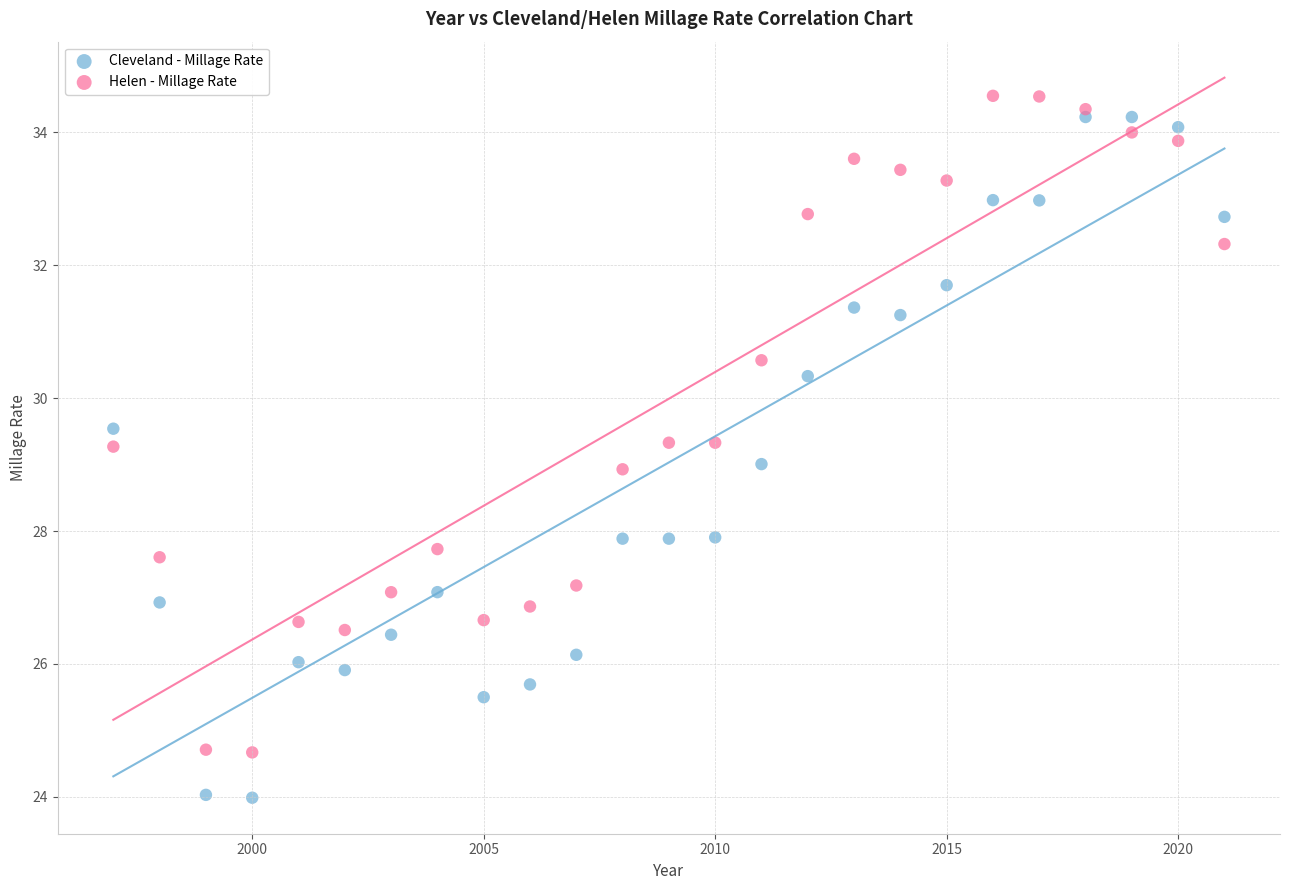

Which series reaches the maximum Y coordinate?

Helen - Millage Rate